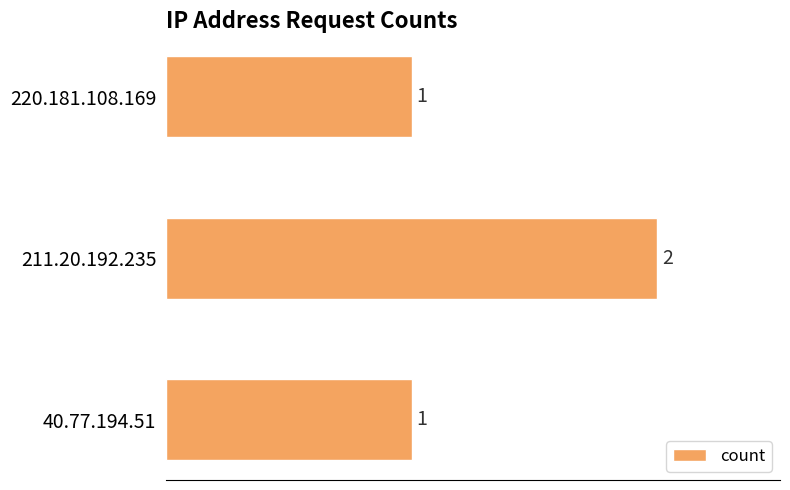

What is the change in value from 40.77.194.51 to 211.20.192.235?

+1